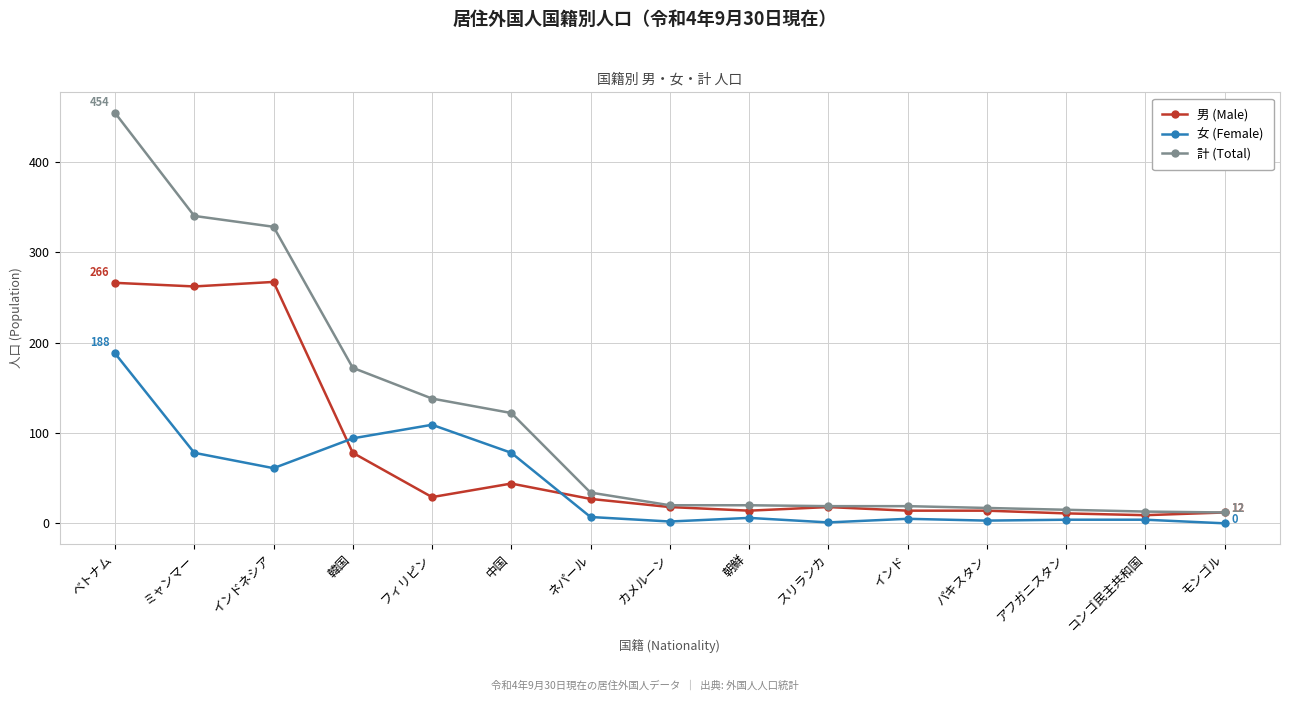

At how many categories does at least one series exceed 233?

3